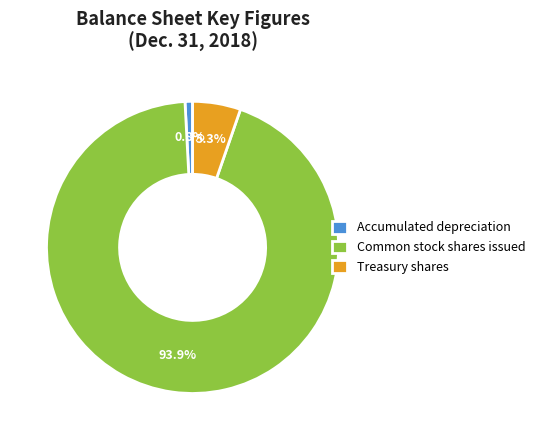

Which slice is the largest?

Common stock shares issued